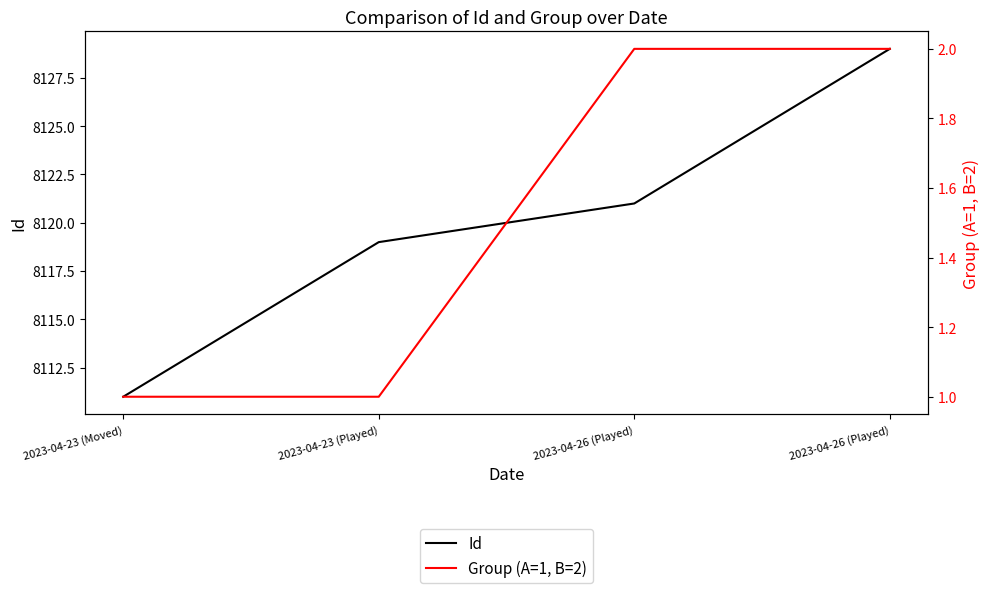

Does the chart display data point markers on the line(s)?

No